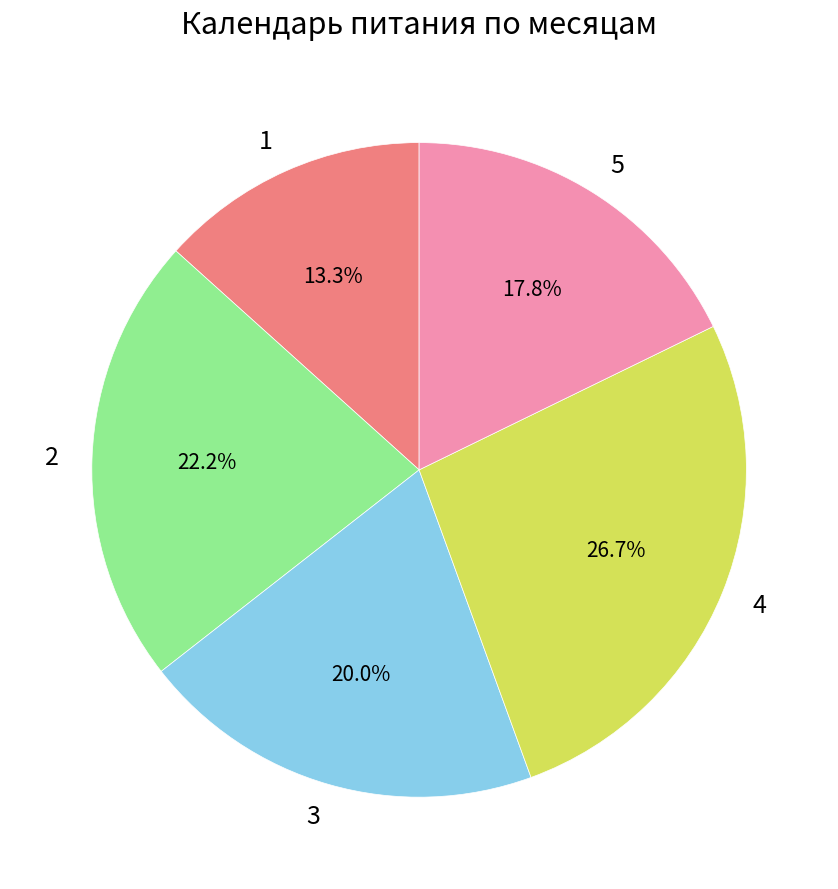

Does 1 represent more than half of the total?

No